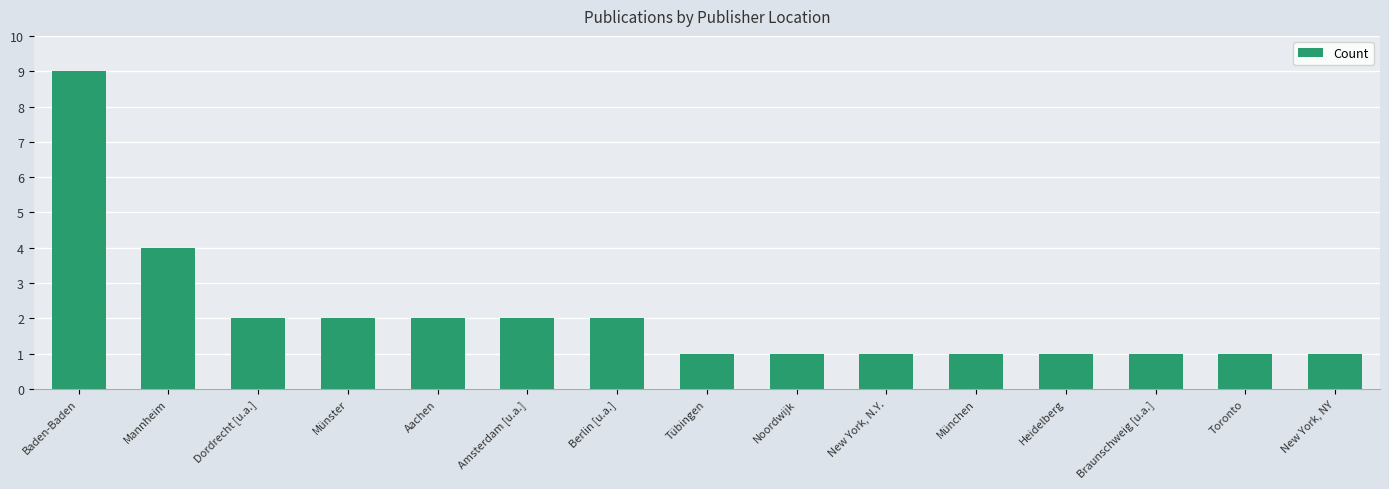

Reading left to right, transcribe all the data shown in this chart.

Baden-Baden=9	Mannheim=4	Dordrecht [u.a.]=2	Münster=2	Aachen=2	Amsterdam [u.a.]=2	Berlin [u.a.]=2	Tübingen=1	Noordwijk=1	New York, N.Y.=1	München=1	Heidelberg=1	Braunschweig [u.a.]=1	Toronto=1	New York, NY=1